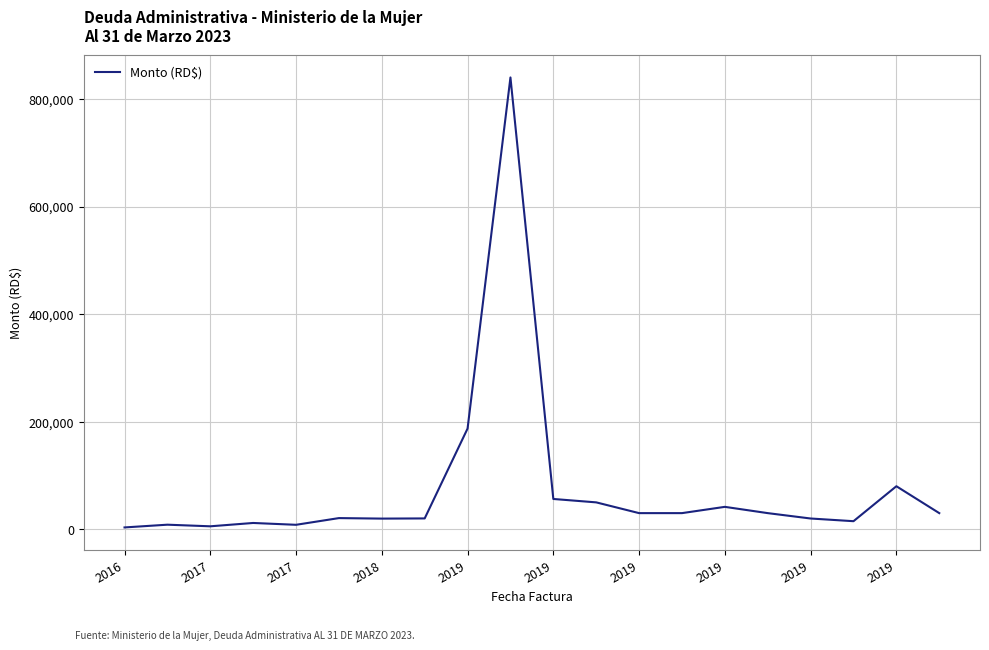

What is the greatest value displayed?

840000.0